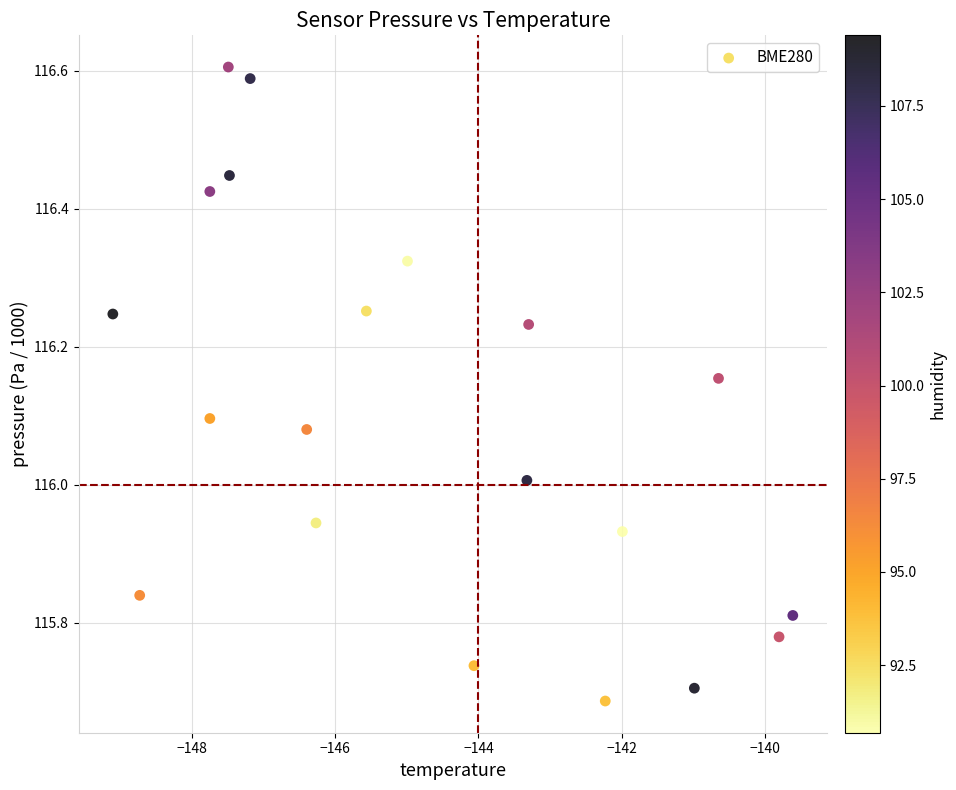

What is the range of X values (max minus min)?

9.5